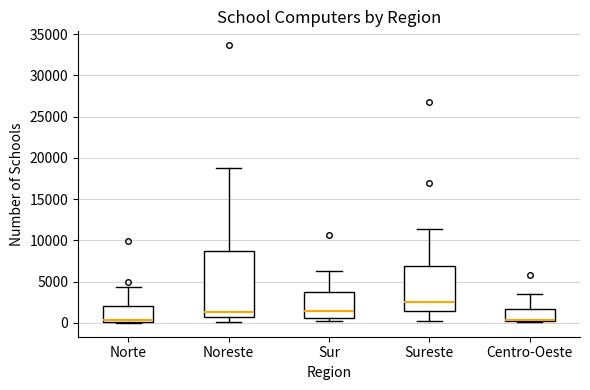

Where does the upper whisker of the box for Norte end on the y-axis? The values are not printed on the chart, so give them approximately, as read against the axis.

4500